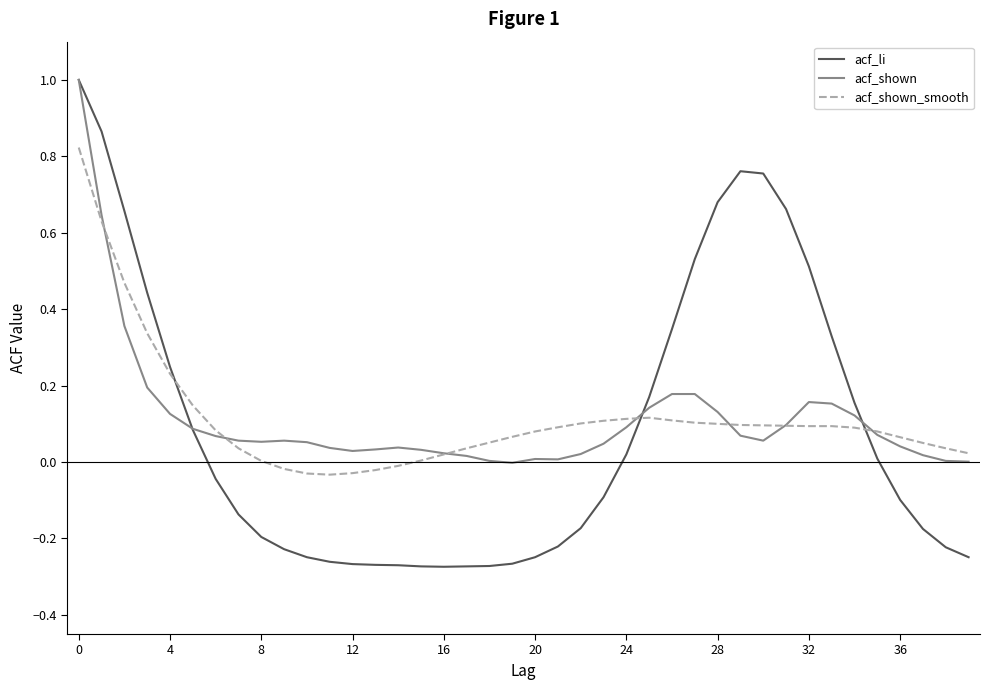

Which series has the widest spread of values?

acf_li